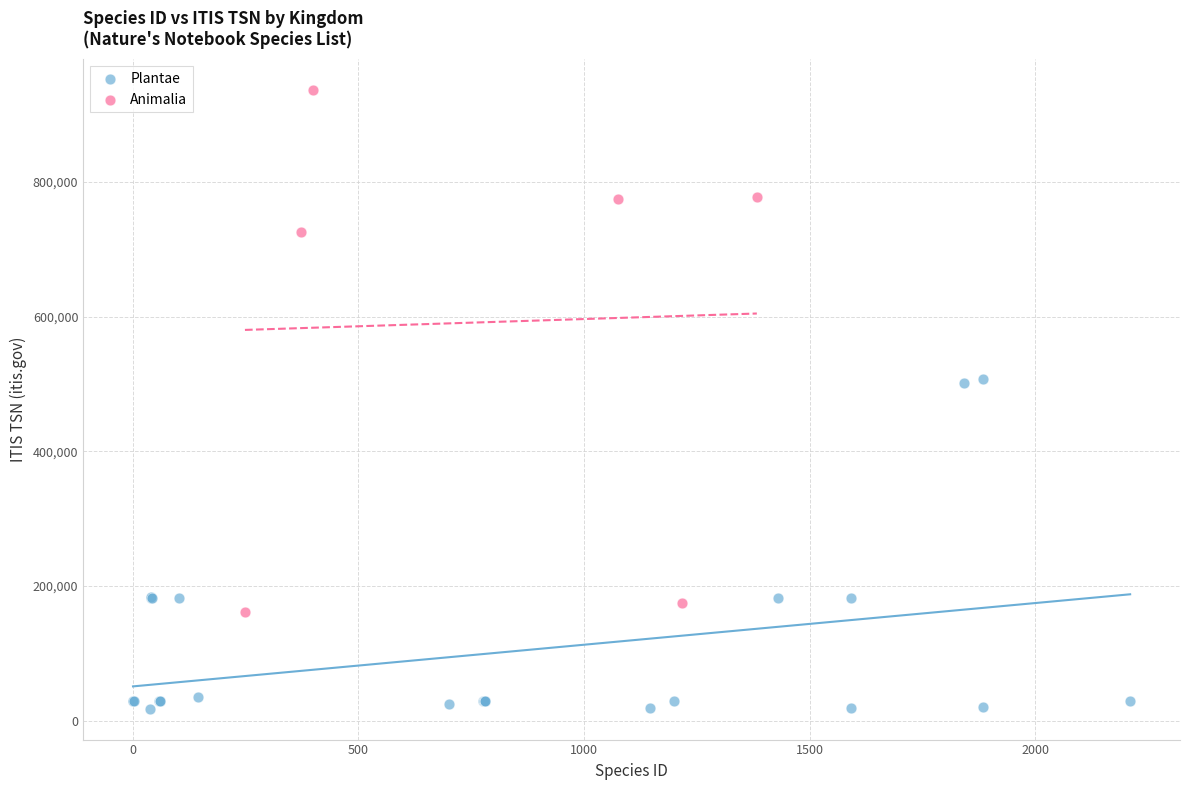

Which series contains the highest Y value?

Animalia